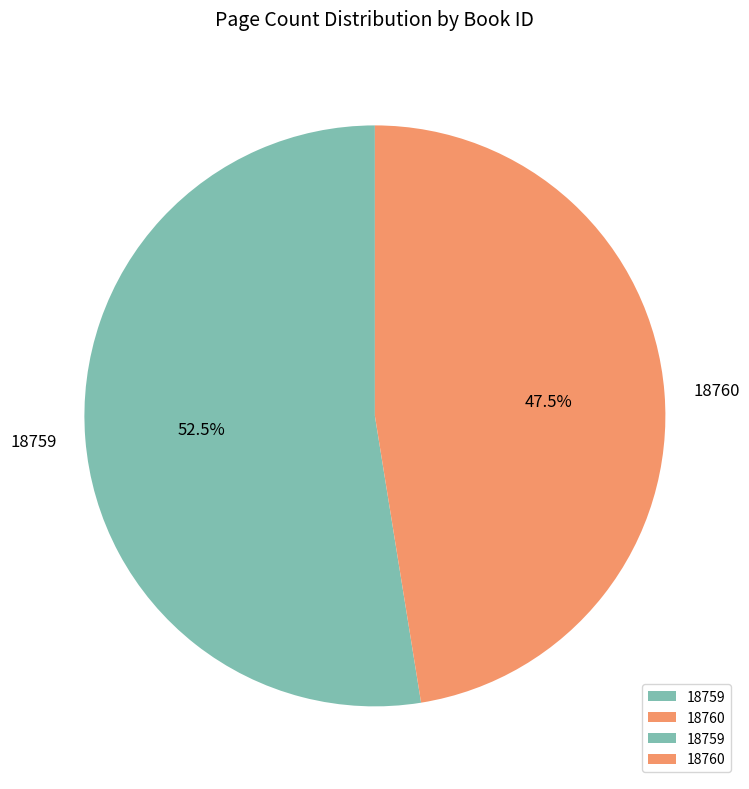

Is there any slice that represents more than half of the pie?

Yes